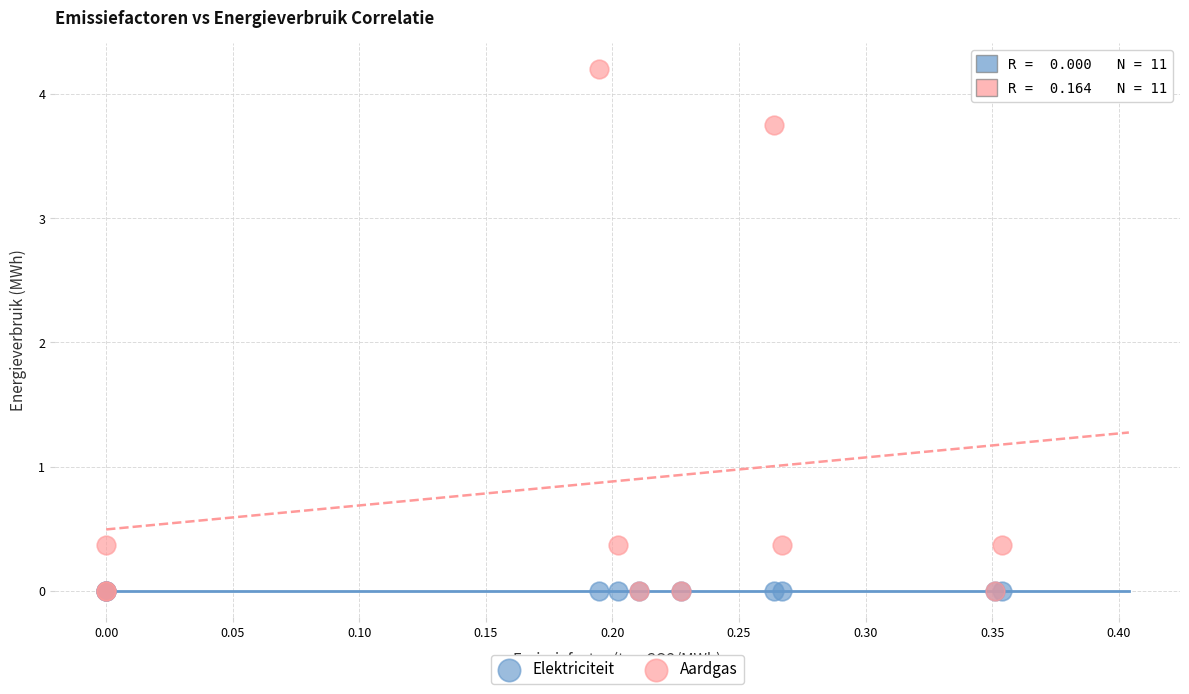

Which series contains the highest Y value?

Aardgas